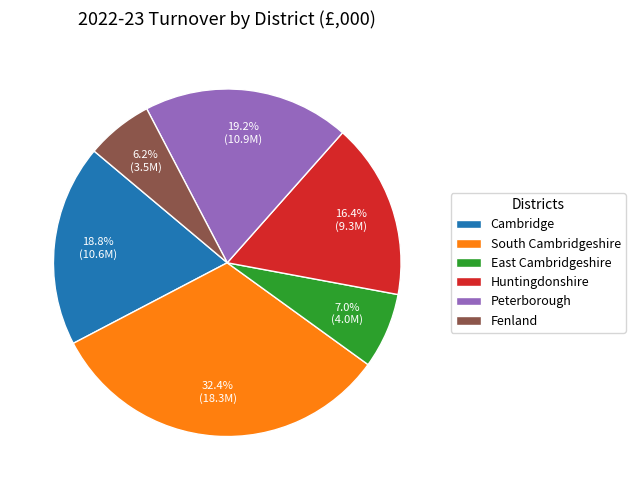

Is it true that South Cambridgeshire is 32% of the pie?

True